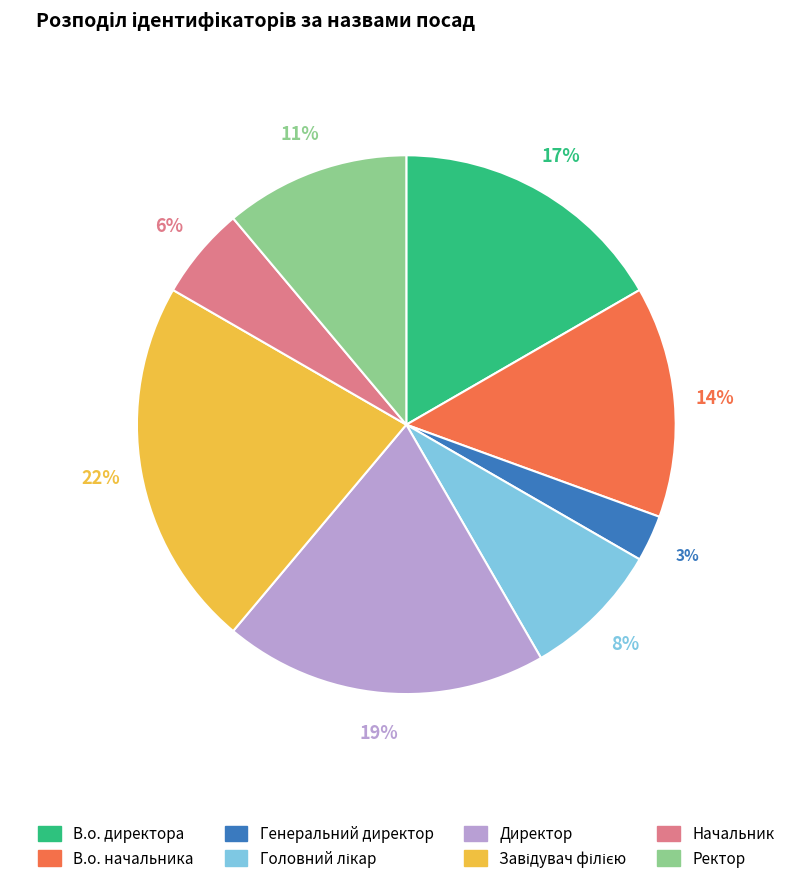

Which category has the smallest portion of the pie?

Генеральний директор